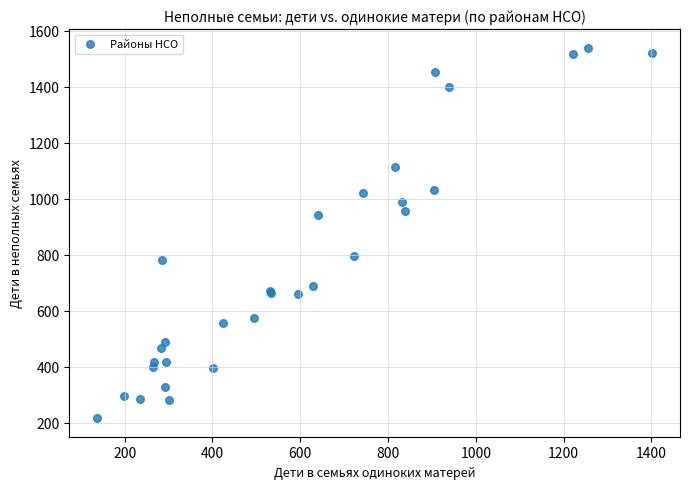

What Y value in the scatter plot is closest to 878?

943